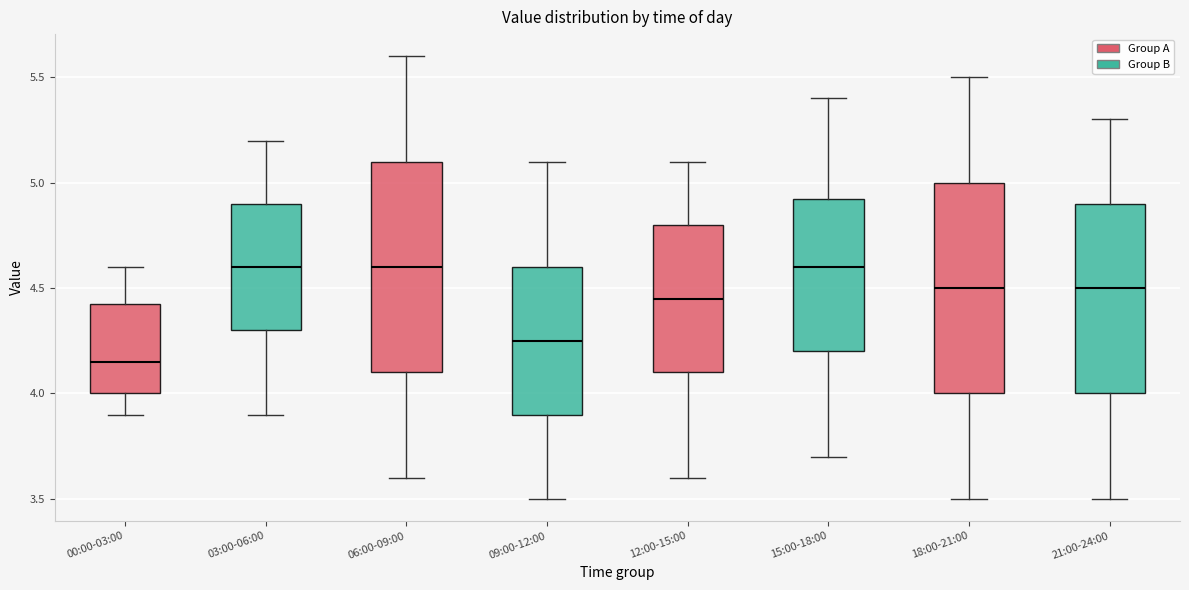

Which box's median line is the lowest?

00:00-03:00